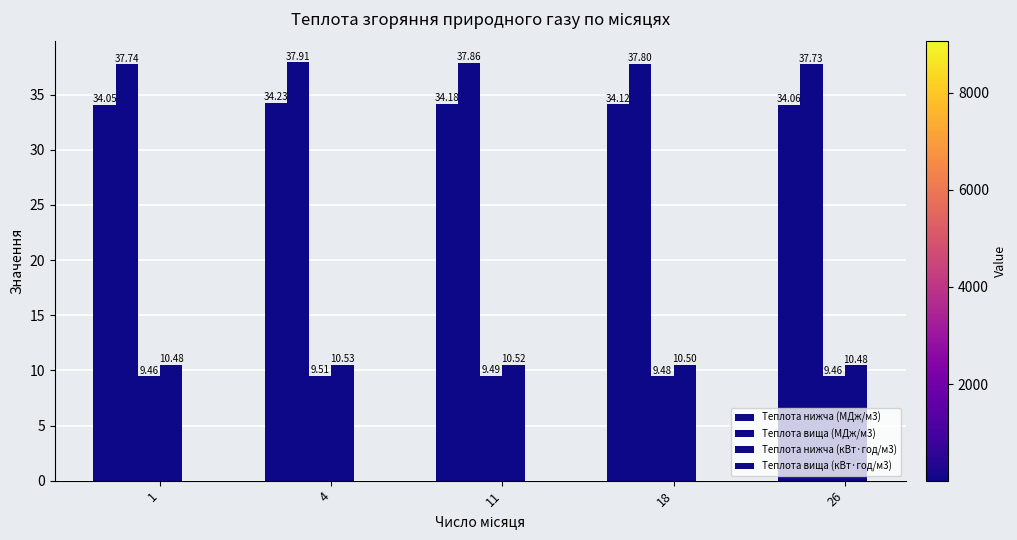

Reading left to right, list all the values displayed in this chart.

Теплота нижча (МДж/м3): 1=34.0	4=34.2	11=34.2	18=34.1	26=34.1
Теплота вища (МДж/м3): 1=37.7	4=37.9	11=37.9	18=37.8	26=37.7
Теплота нижча (кВт·год/м3): 1=9.5	4=9.5	11=9.5	18=9.5	26=9.5
Теплота вища (кВт·год/м3): 1=10.5	4=10.5	11=10.5	18=10.5	26=10.5